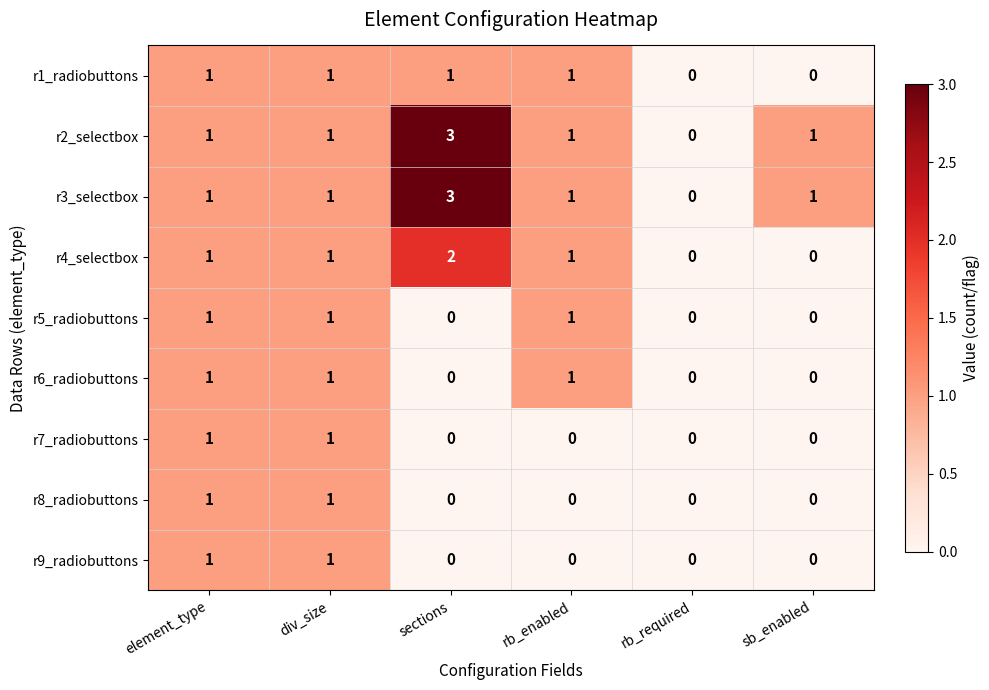

What is the difference between the maximum and minimum values in the r2_selectbox series?

3